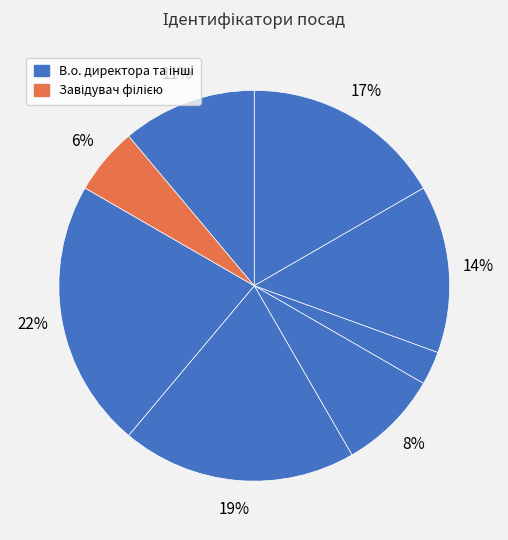

How many segments does this pie chart have?

8